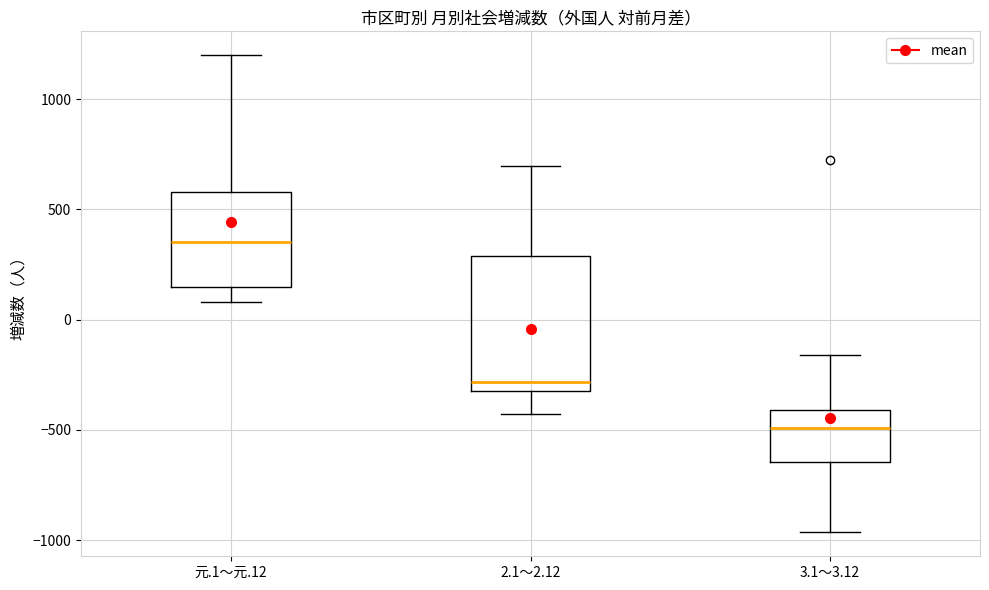

Where is the upper edge of the box for 2.1～2.12 on the y-axis? The values are not printed on the chart, so give them approximately, as read against the axis.

300